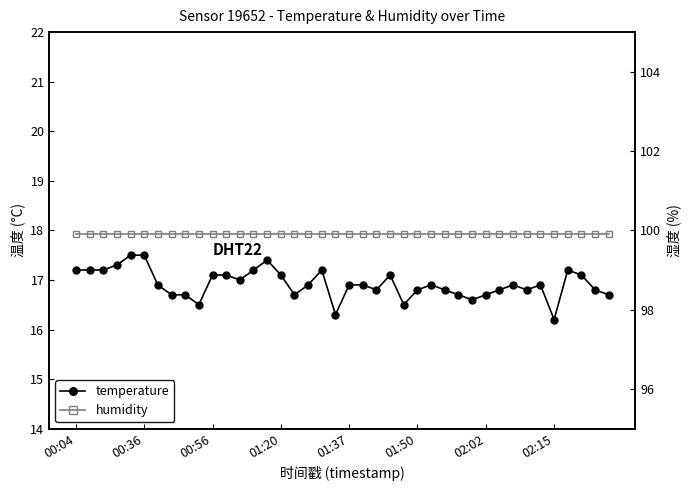

What is the value of the humidity point at the 40th from the left?

99.9